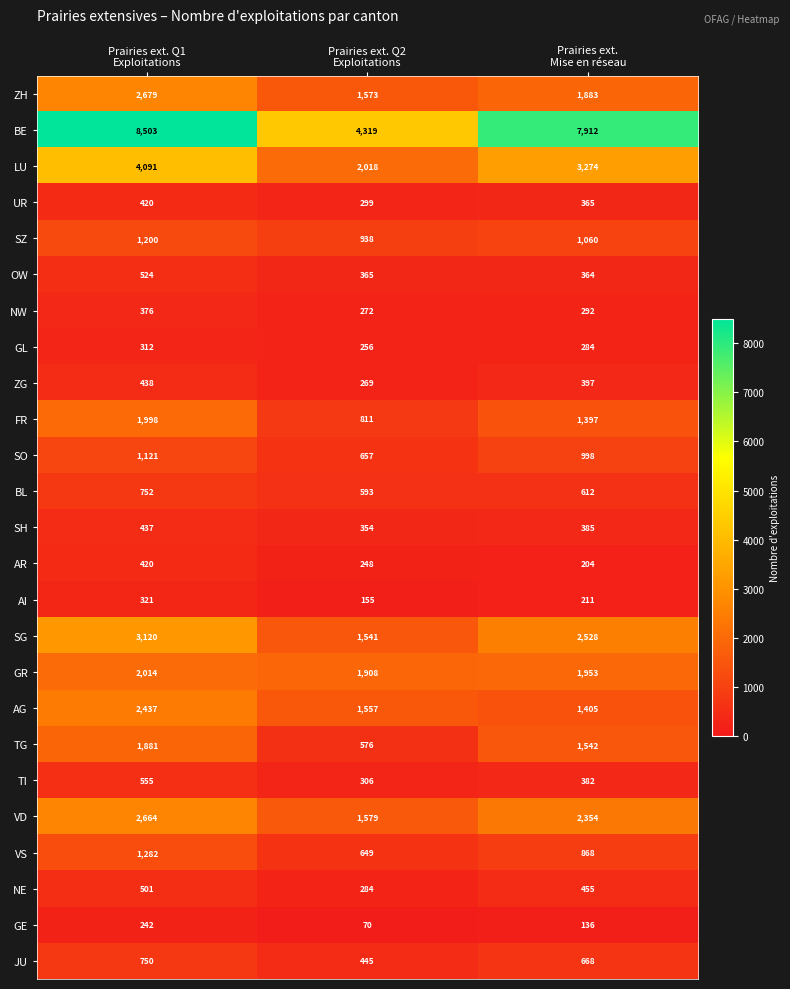

What is the difference between the second highest and minimum values in the GR series?

45